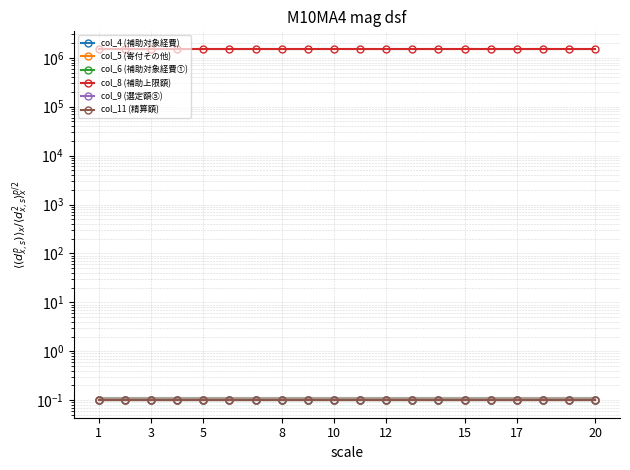

What is the value of the col_11 (精算額) point at the 14th from the left?

0.1